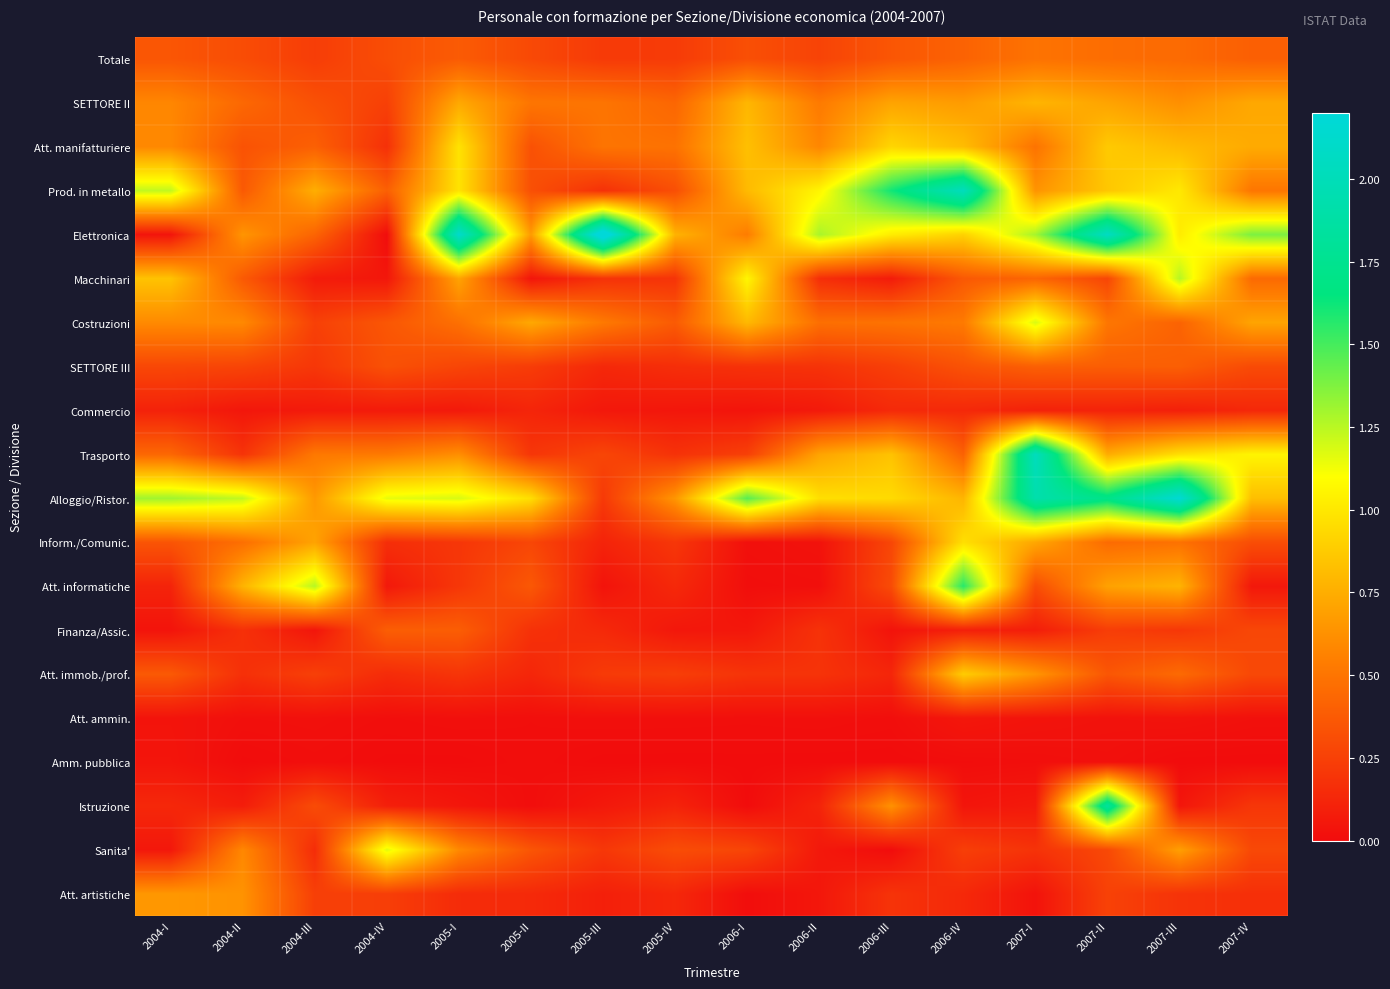

Which category has the highest value across all series?

2005-III